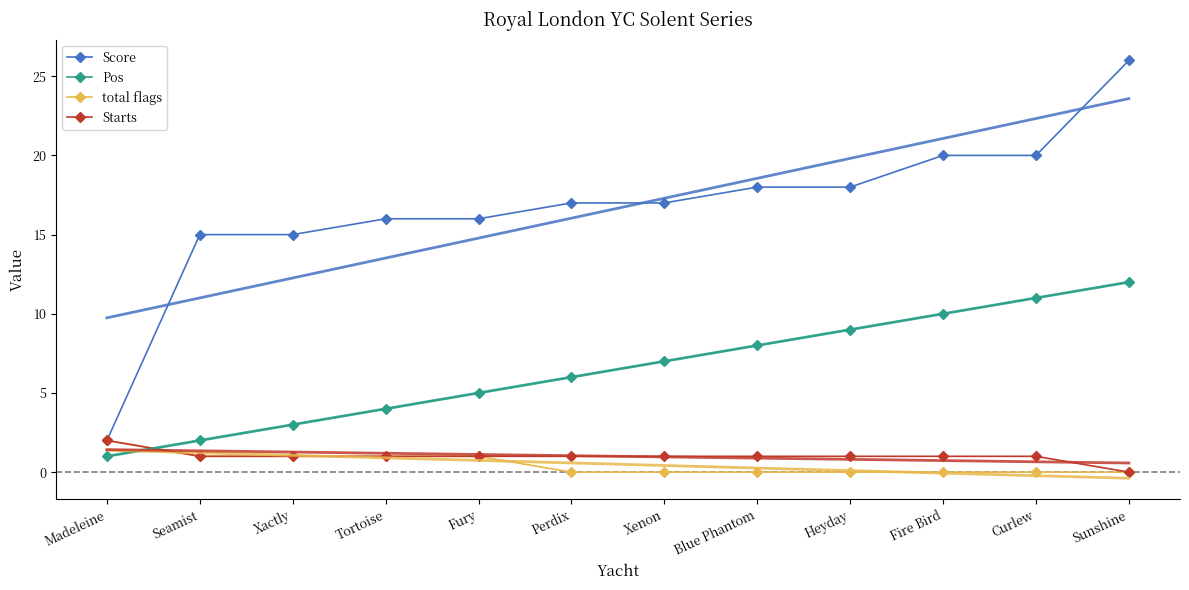

Reading left to right, list all the values displayed in this chart.

Score: Madeleine=2	Seamist=15	Xactly=15	Tortoise=16	Fury=16	Perdix=17	Xenon=17	Blue Phantom=18	Heyday=18	Fire Bird=20	Curlew=20	Sunshine=26
Pos: Madeleine=1	Seamist=2	Xactly=3	Tortoise=4	Fury=5	Perdix=6	Xenon=7	Blue Phantom=8	Heyday=9	Fire Bird=10	Curlew=11	Sunshine=12
total flags: Madeleine=2	Seamist=1	Xactly=1	Tortoise=1	Fury=1	Perdix=0	Xenon=0	Blue Phantom=0	Heyday=0	Fire Bird=0	Curlew=0	Sunshine=0
Starts: Madeleine=2	Seamist=1	Xactly=1	Tortoise=1	Fury=1	Perdix=1	Xenon=1	Blue Phantom=1	Heyday=1	Fire Bird=1	Curlew=1	Sunshine=0